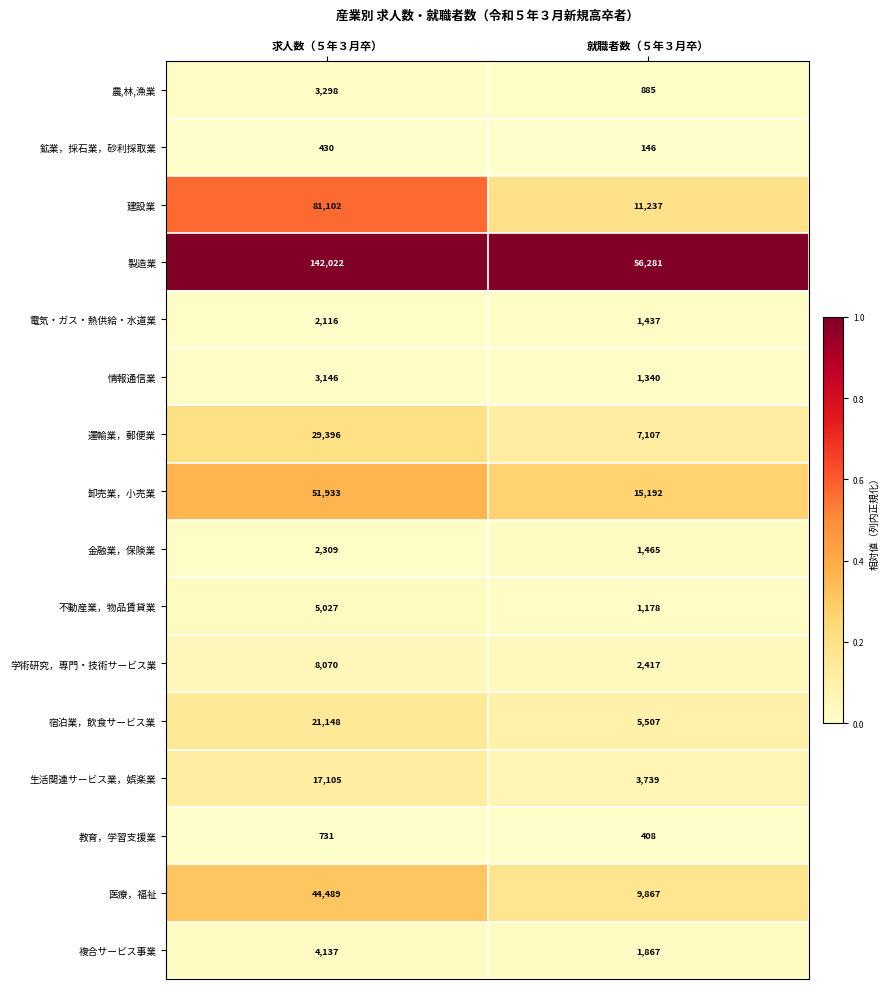

What is the difference between the highest and lowest values at 就職者数（５年３月卒）?

56135